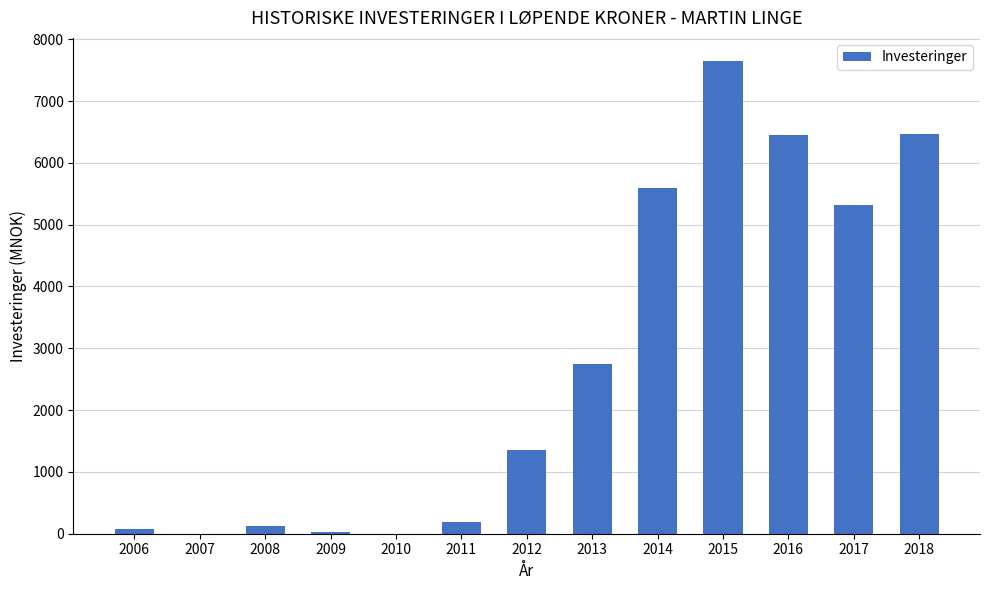

Are the bars horizontal?

No